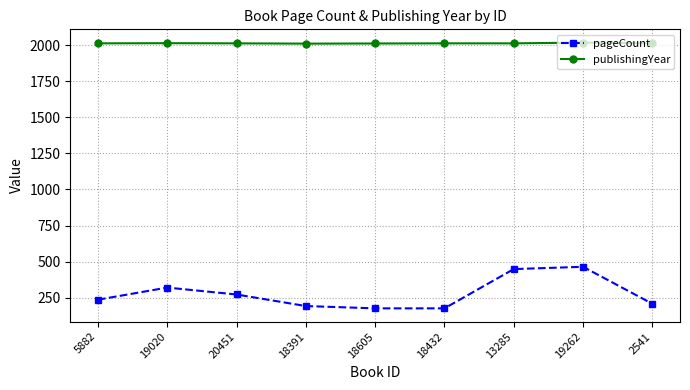

Does the chart have visible grid lines?

Yes